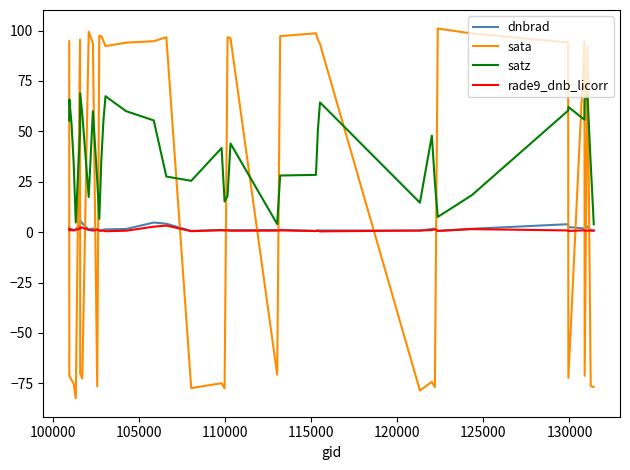

What is the minimum value for sata?

-82.4